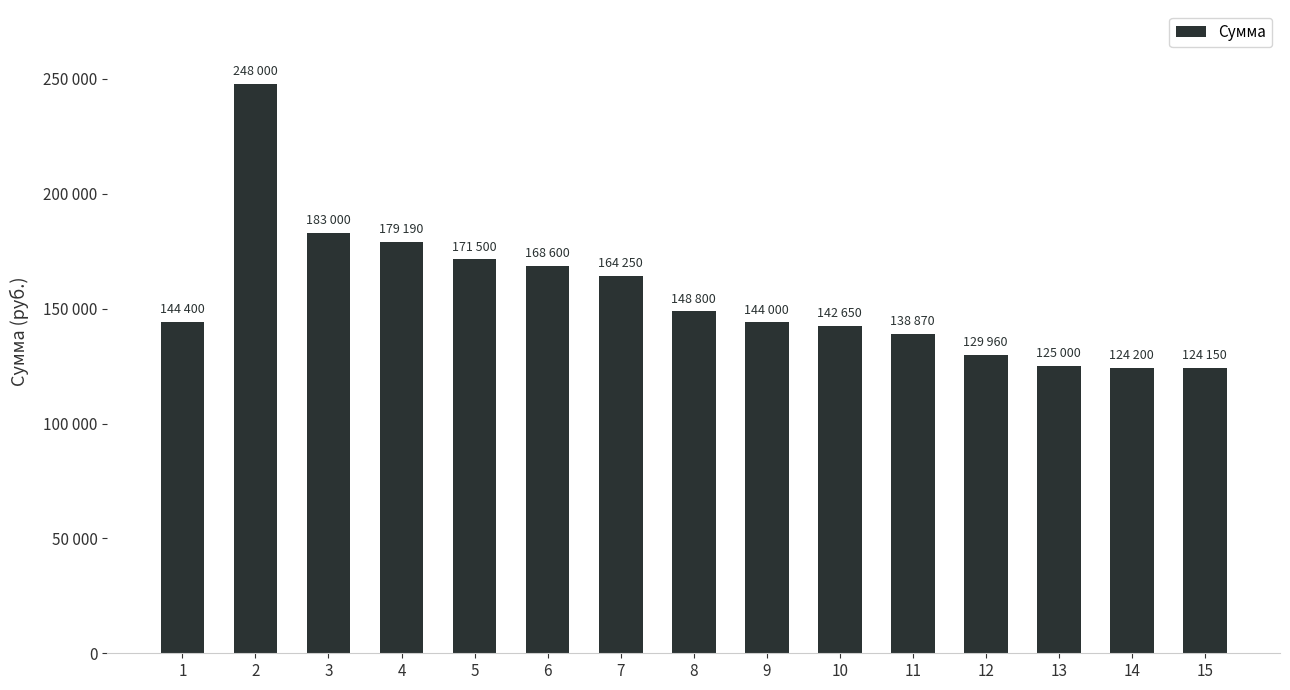

List the labels in order of value, largest first.

2, 3, 4, 5, 6, 7, 8, 1, 9, 10, 11, 12, 13, 14, 15